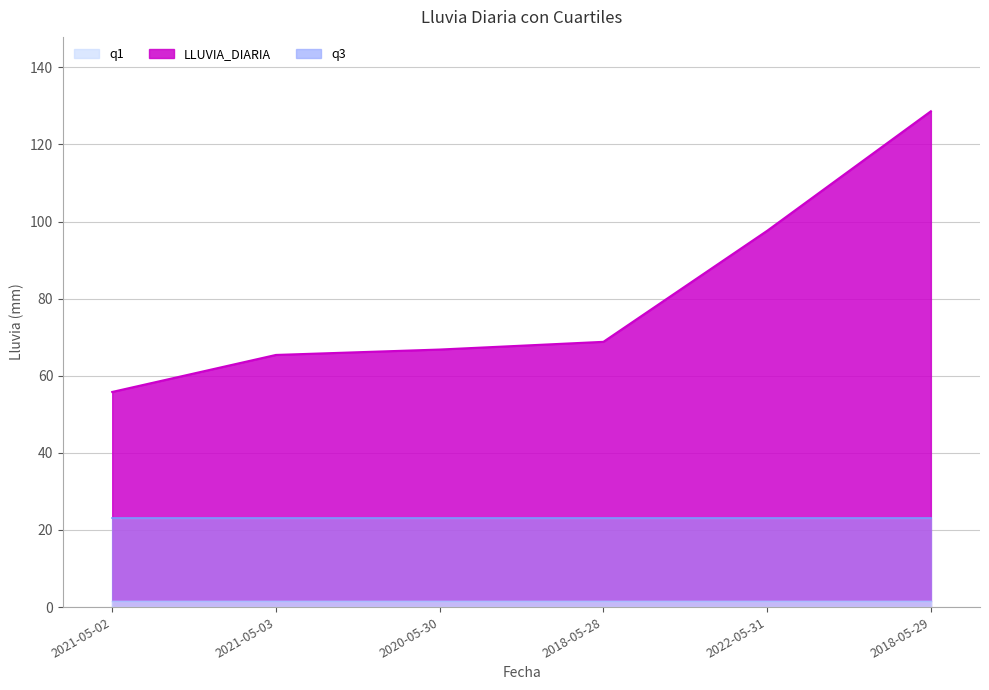

Between 2020-05-30 and 2022-05-31, which series saw the biggest shift?

LLUVIA_DIARIA